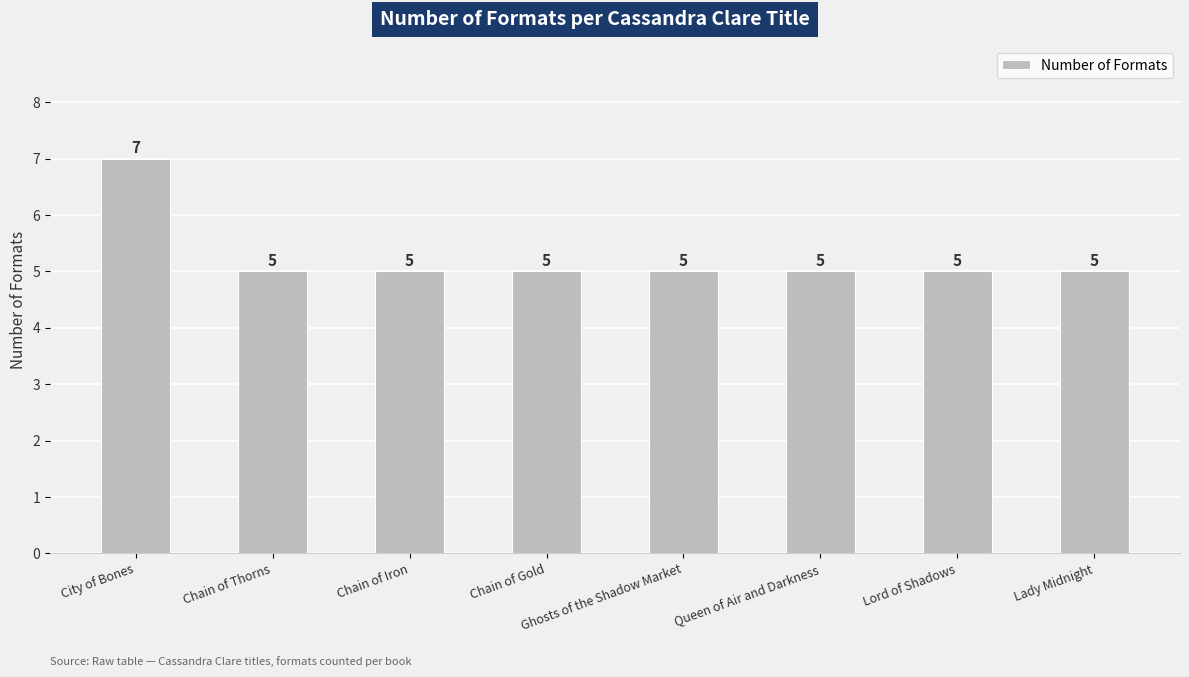

The value at City of Bones is 4. True or false?

False